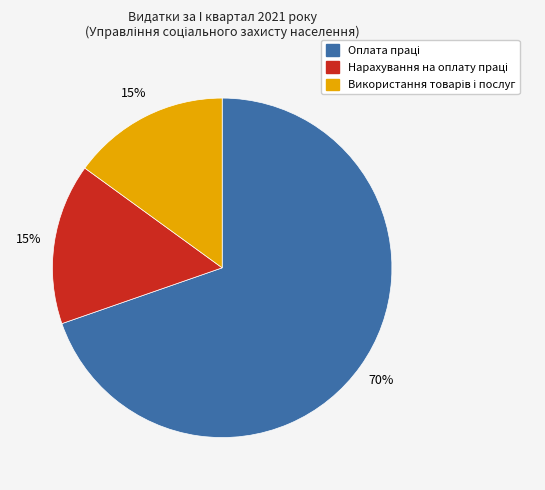

To the nearest percent, what is the difference between the largest and smallest slice percentages?

55%